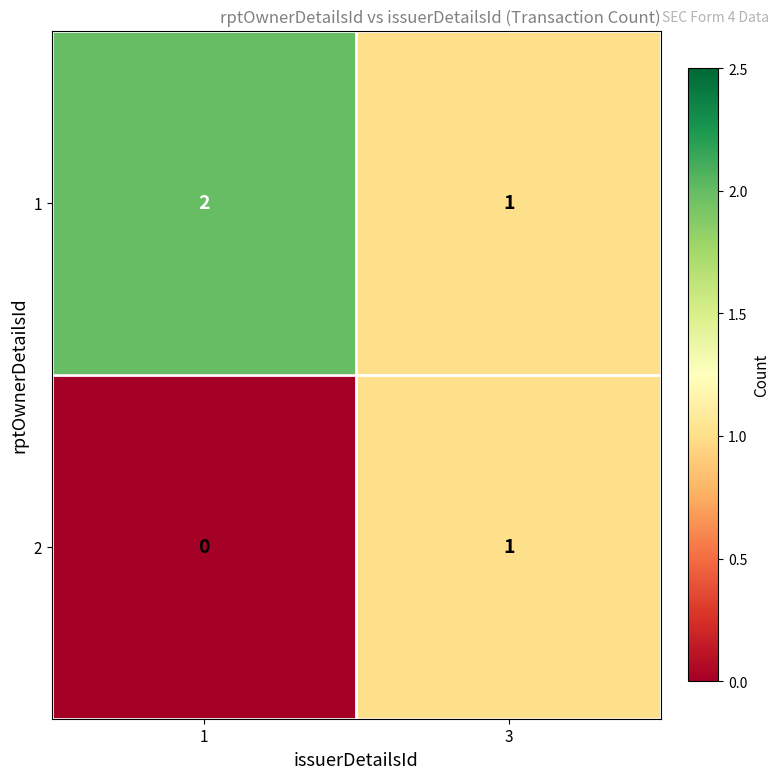

What is the total value across all series at 1?

2